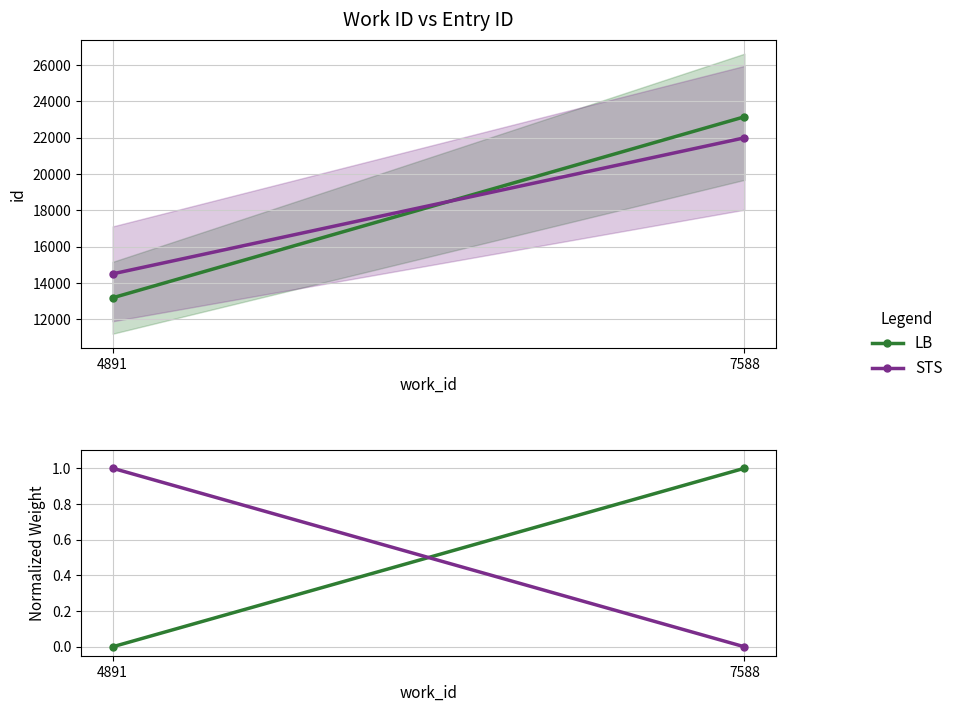

At how many categories does at least one series exceed 0?

2